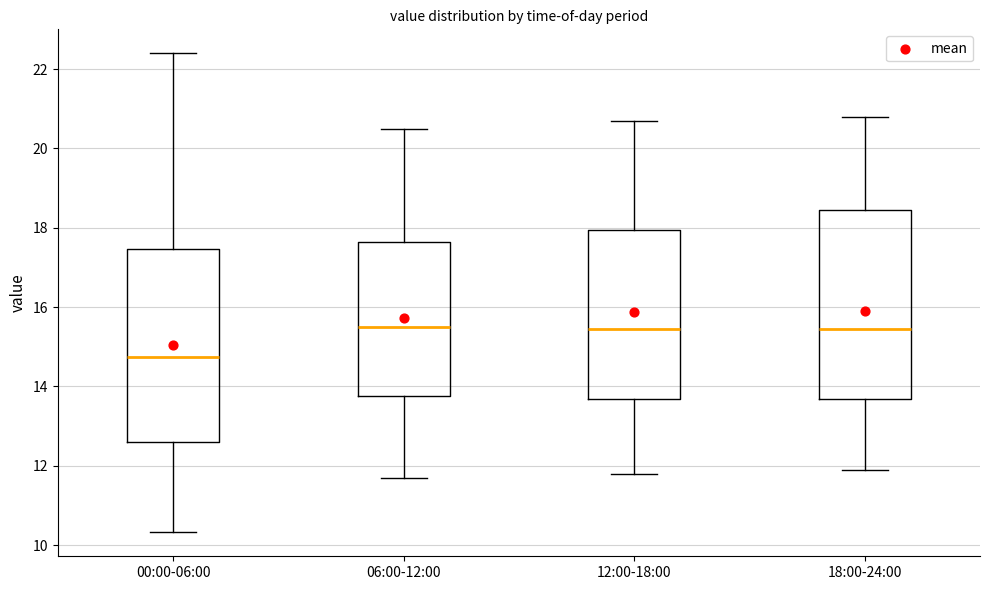

Where does the lower whisker of the box for 12:00-18:00 end on the y-axis? The values are not printed on the chart, so give them approximately, as read against the axis.

11.8